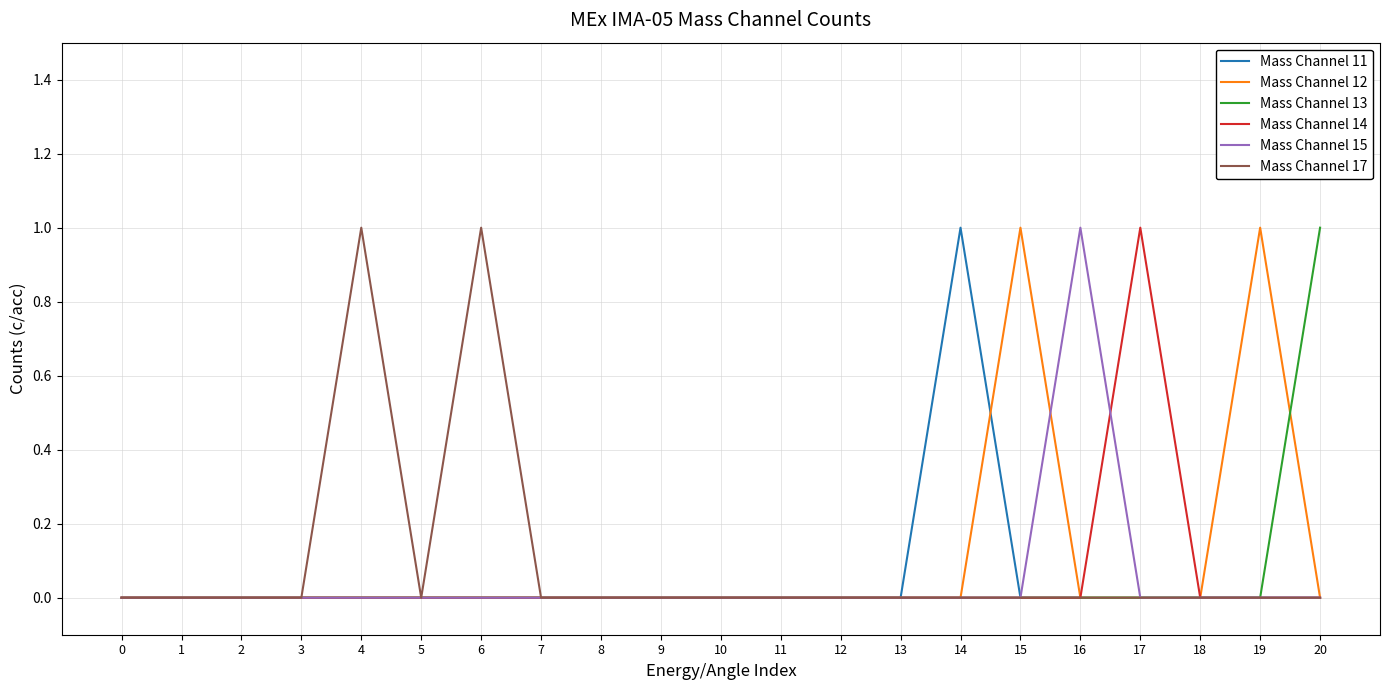

What is the difference between the highest and lowest values at 17?

1